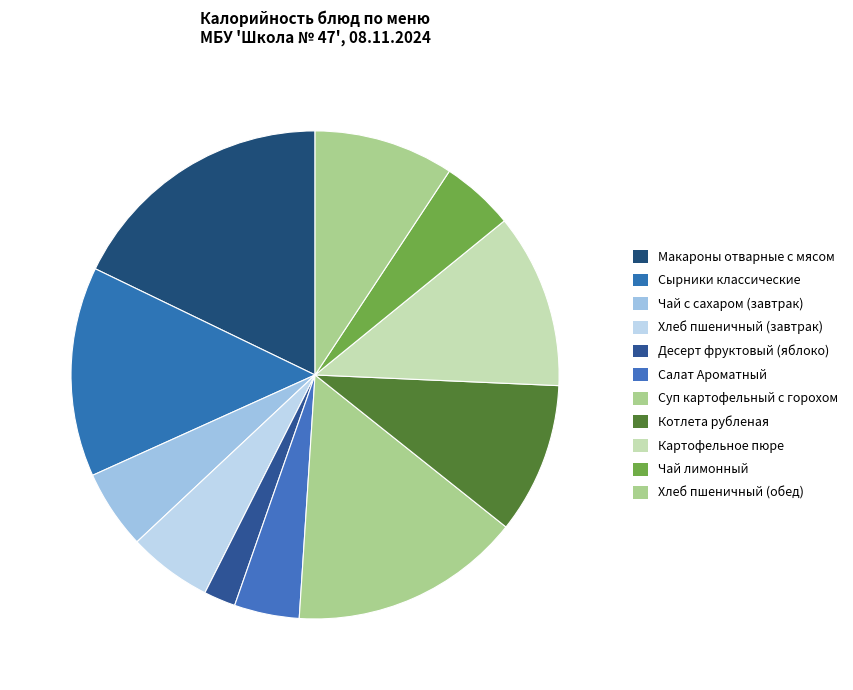

The Чай лимонный slice represents 5% of the pie. True or false?

True